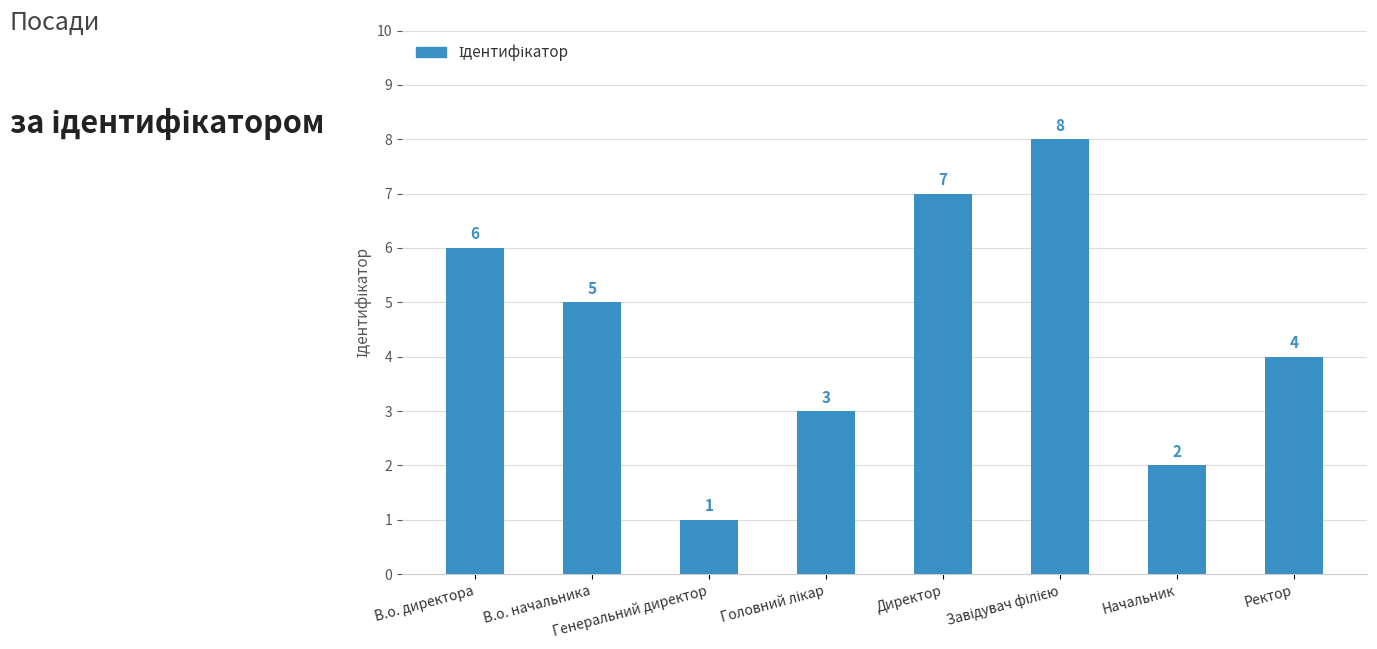

Which has a higher value, Генеральний директор or Ректор?

Ректор